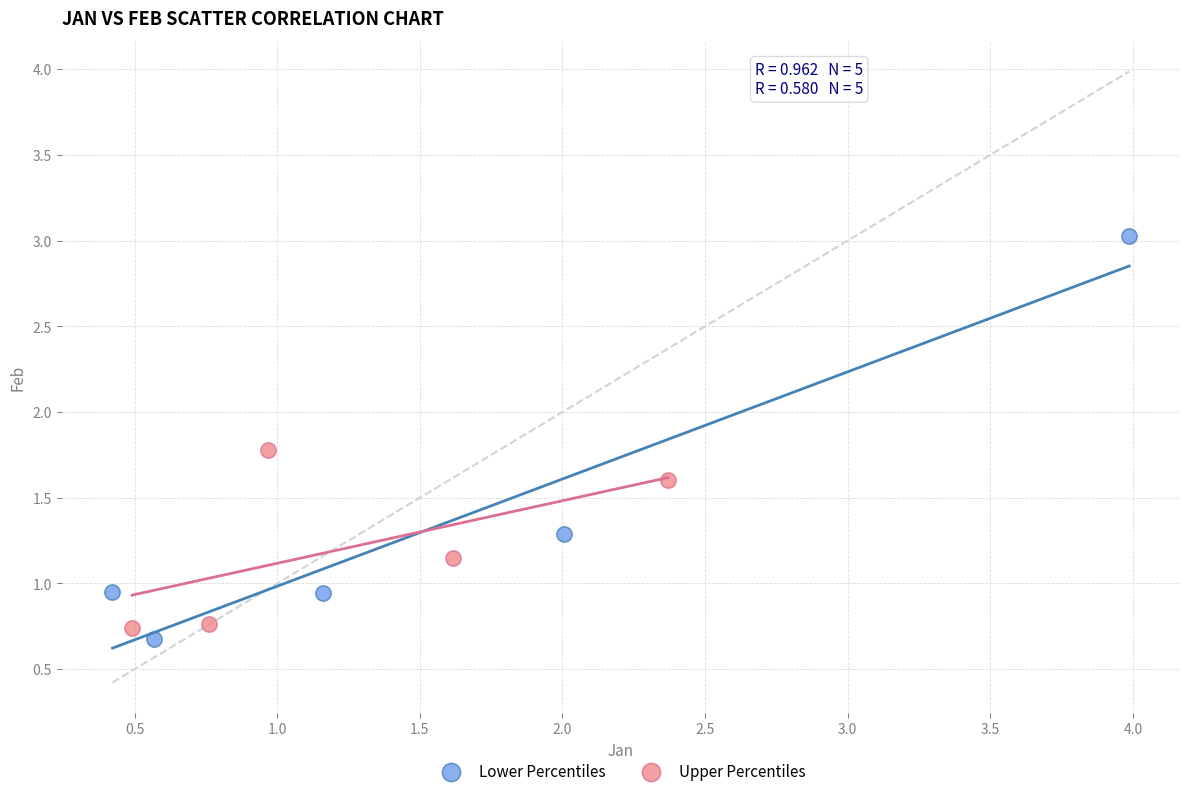

Which series reaches the maximum Y coordinate?

Lower Percentiles